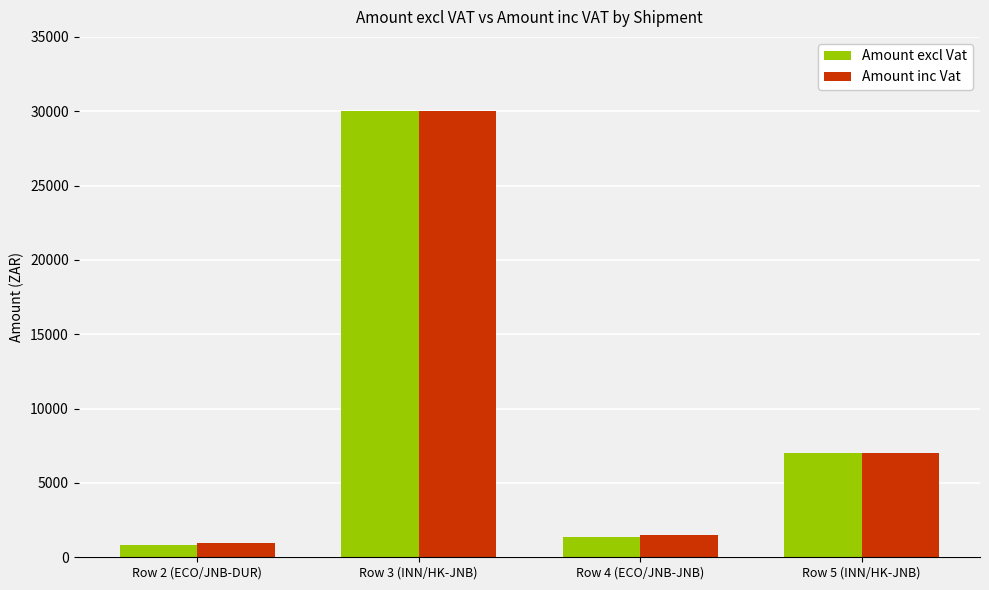

What is the label of the 3rd bar from the right?

Row 3 (INN/HK-JNB)